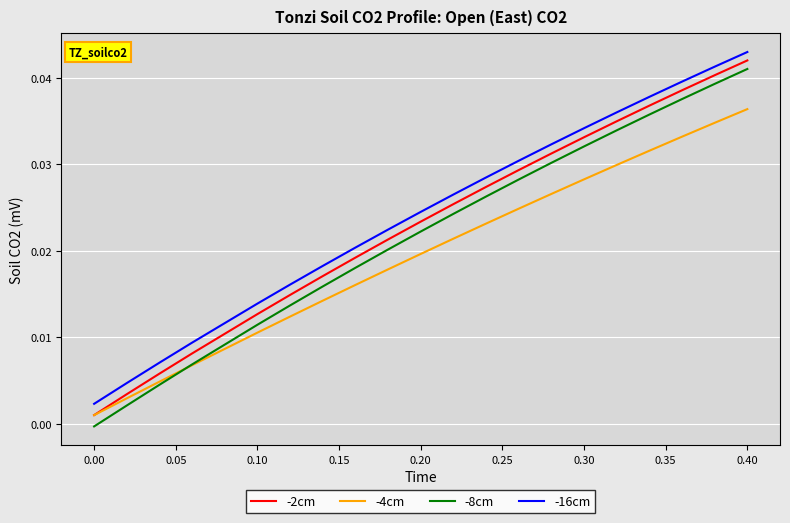

Rank the series by their average value, from lowest to highest.

-4cm, -8cm, -2cm, -16cm